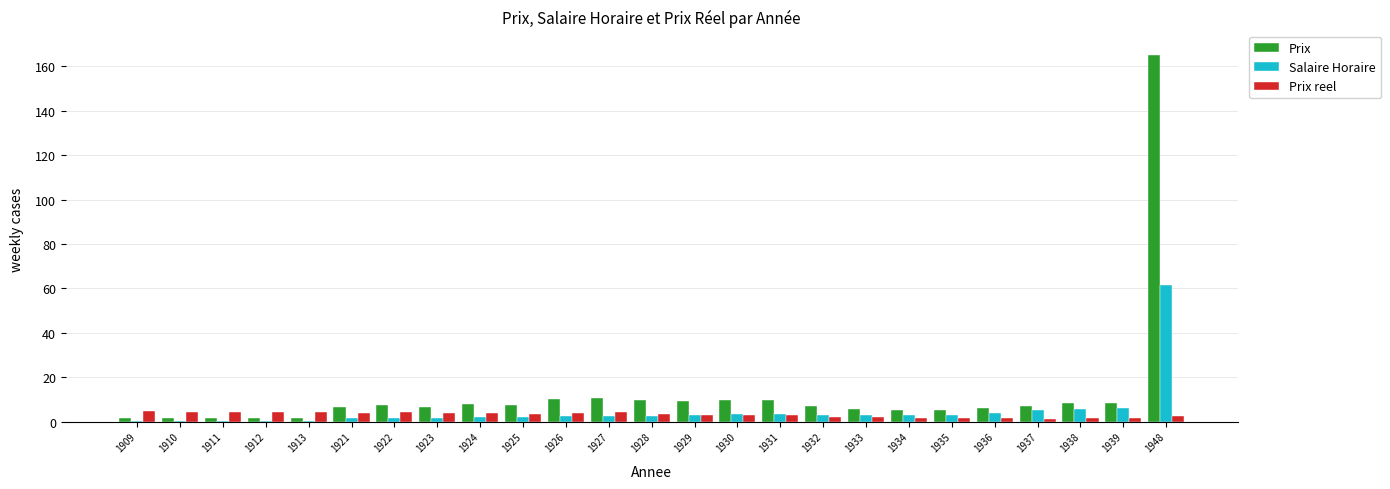

The value of Prix at 1939 is 8.5. True or false?

True